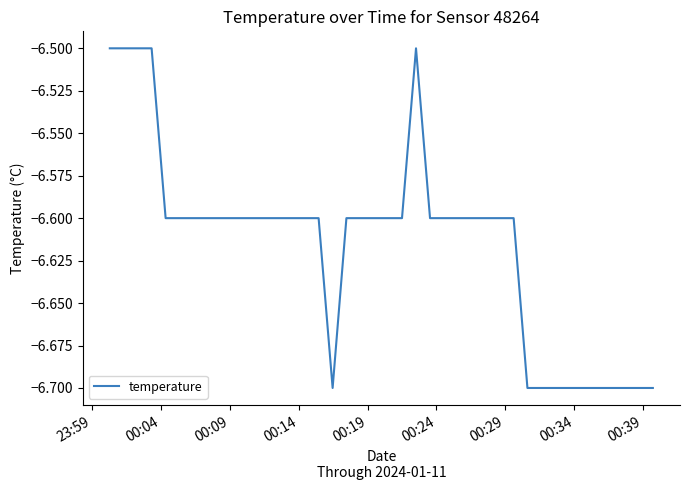

What is the smallest value displayed?

-6.7